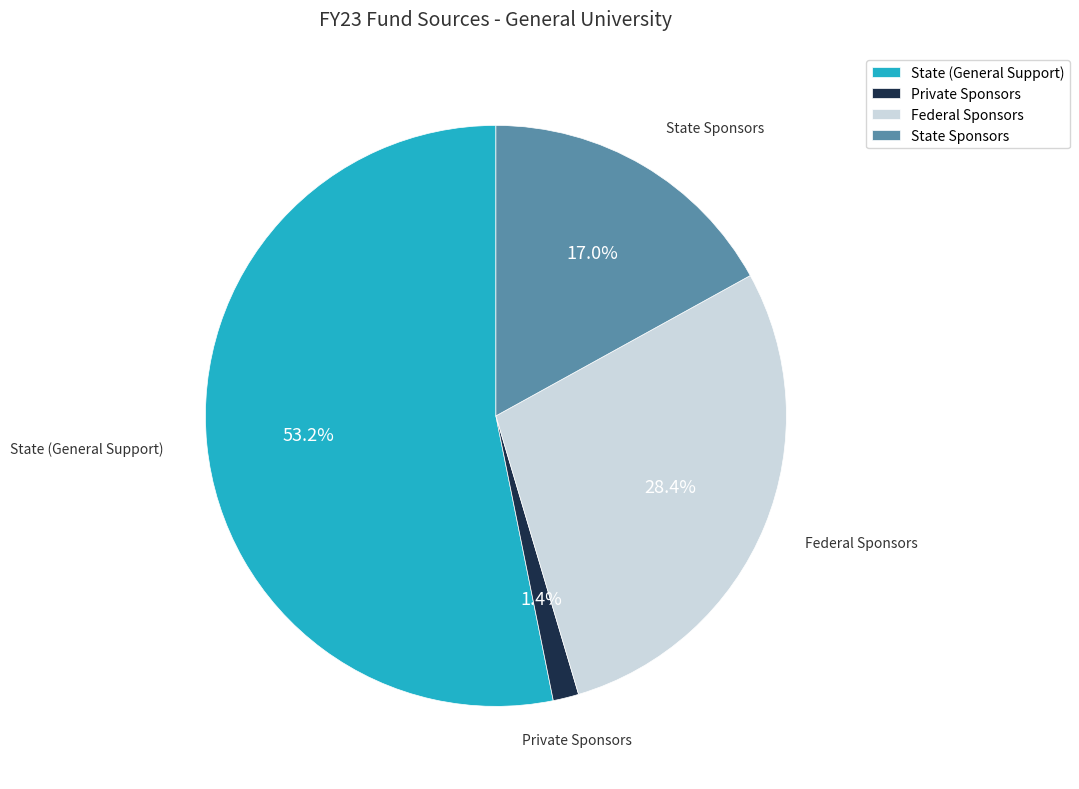

What is the largest slice in the pie chart?

State (General Support)